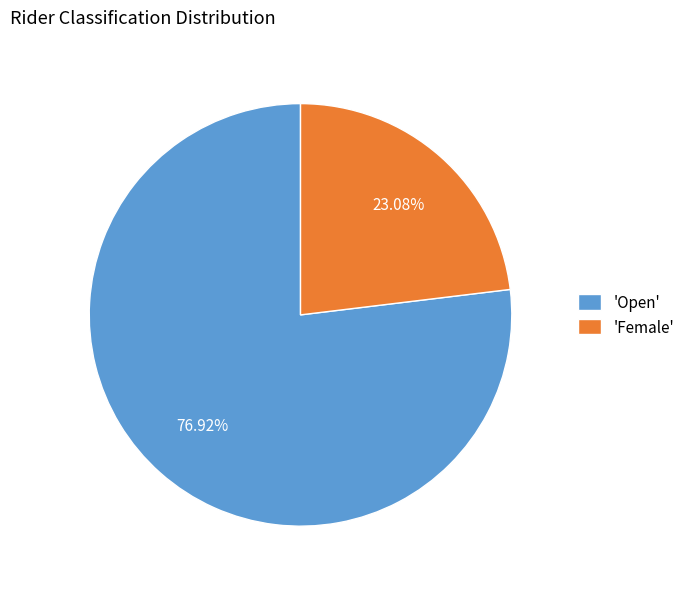

To the nearest percent, what is the average slice percentage?

50%